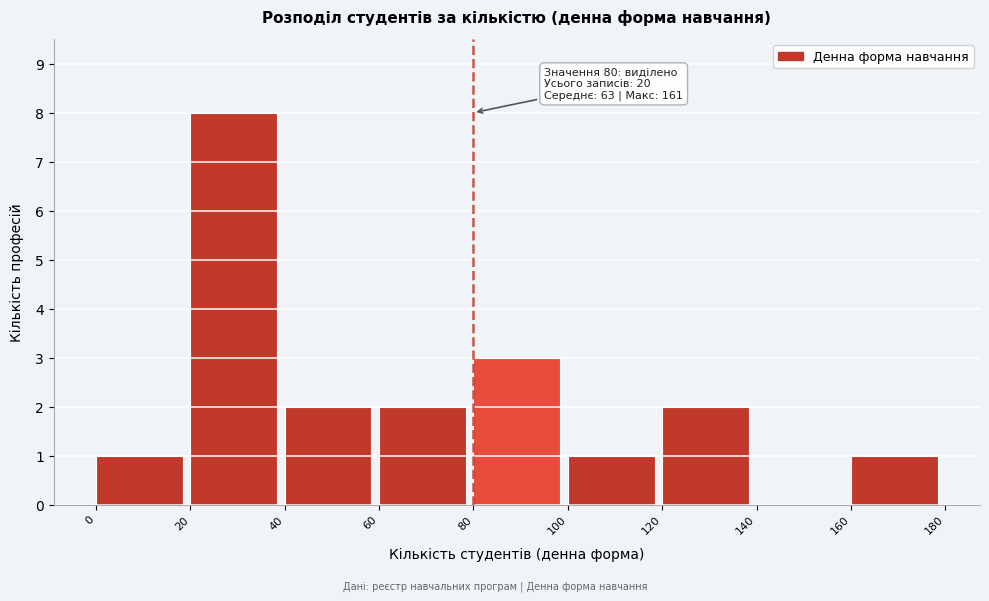

Which range on the x-axis has the tallest bar?

20 to 40